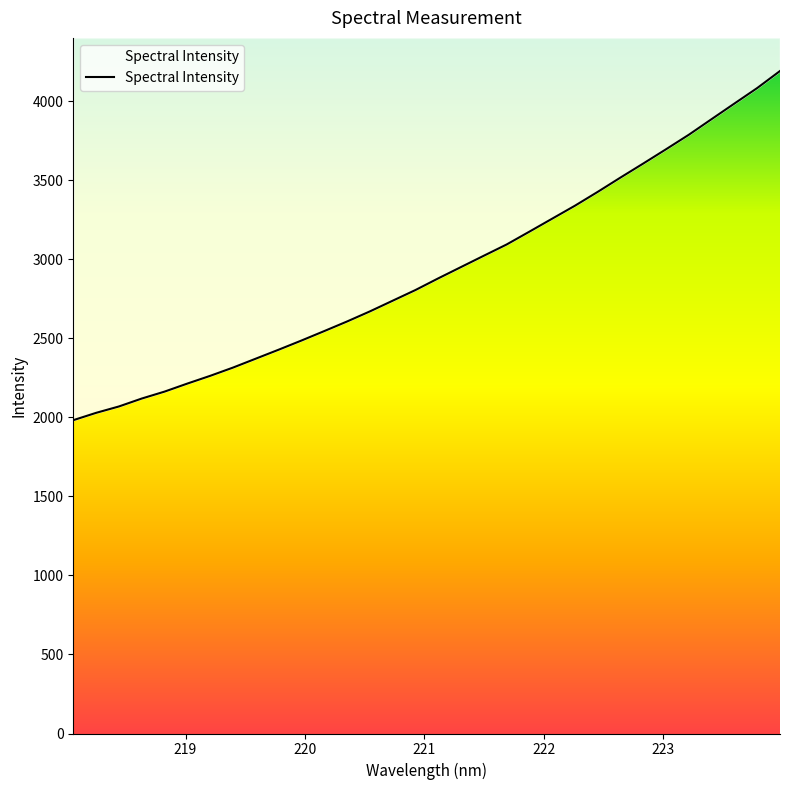

How many values are below 2880?

16